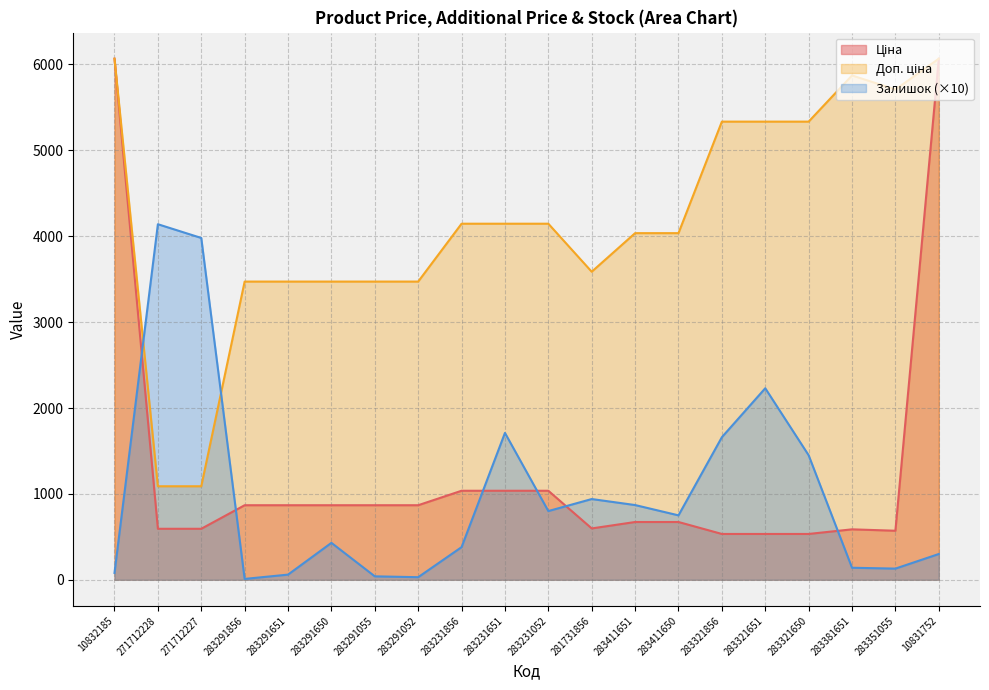

What is the sum of all Доп. ціна values?

83354.0